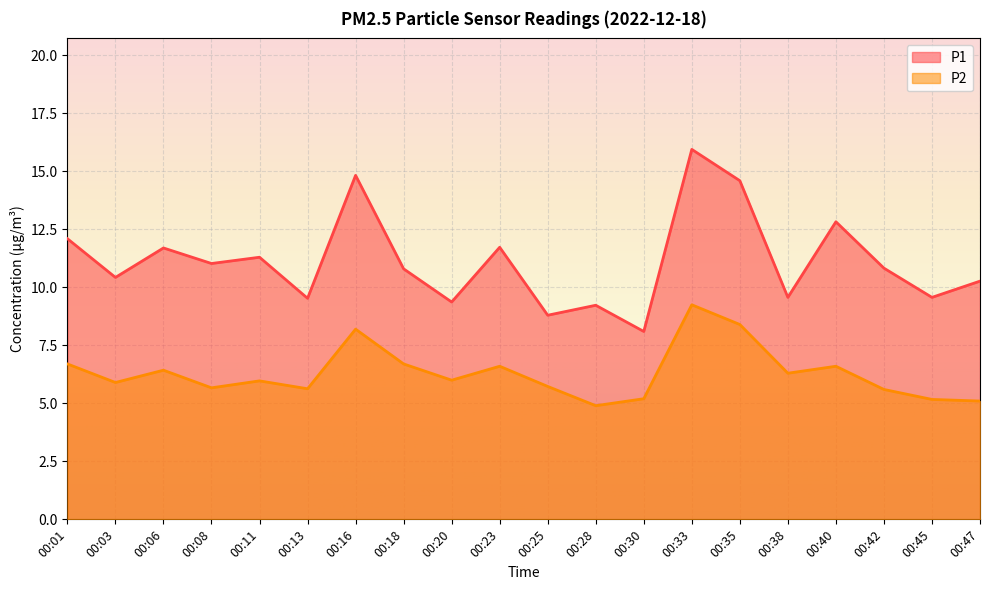

Between 00:35 and 00:28, which is larger?

00:35